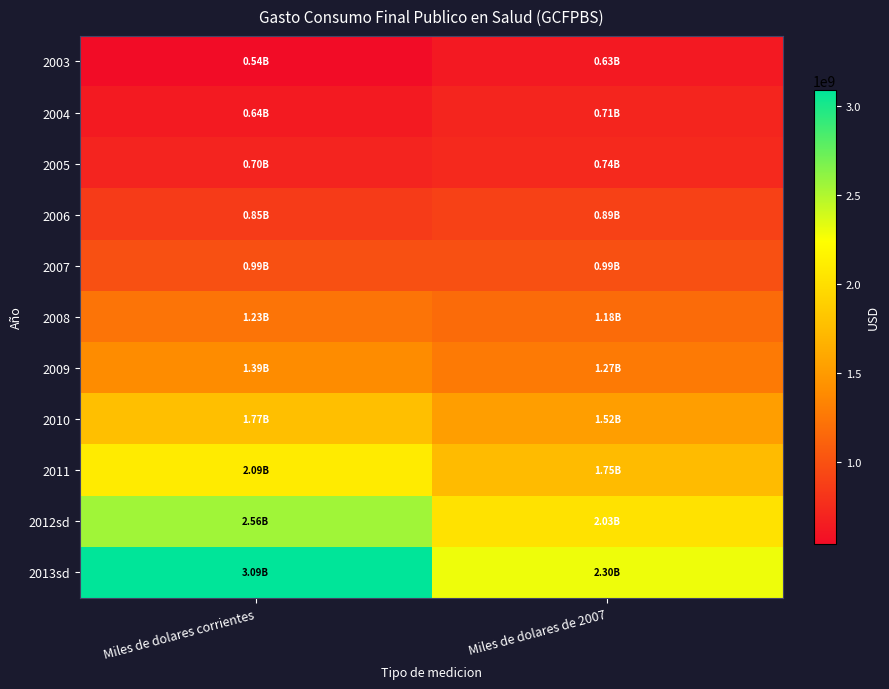

Reading left to right, what are all the values shown in this chart?

2003: Miles de dolares corrientes=541761665.9	Miles de dolares de 2007=631178570.2
2004: Miles de dolares corrientes=638426071.8	Miles de dolares de 2007=707811278.7
2005: Miles de dolares corrientes=702529027.6	Miles de dolares de 2007=736556946.3
2006: Miles de dolares corrientes=854100563.0	Miles de dolares de 2007=893318589.1
2007: Miles de dolares corrientes=990252508.1	Miles de dolares de 2007=990252508.1
2008: Miles de dolares corrientes=1234201909.6	Miles de dolares de 2007=1177394595.3
2009: Miles de dolares corrientes=1390139716.9	Miles de dolares de 2007=1268925116.1
2010: Miles de dolares corrientes=1767356245.3	Miles de dolares de 2007=1524033432.6
2011: Miles de dolares corrientes=2093592629.1	Miles de dolares de 2007=1745720415.3
2012sd: Miles de dolares corrientes=2557172755.1	Miles de dolares de 2007=2026146359.0
2013sd: Miles de dolares corrientes=3089704391.7	Miles de dolares de 2007=2298090957.8